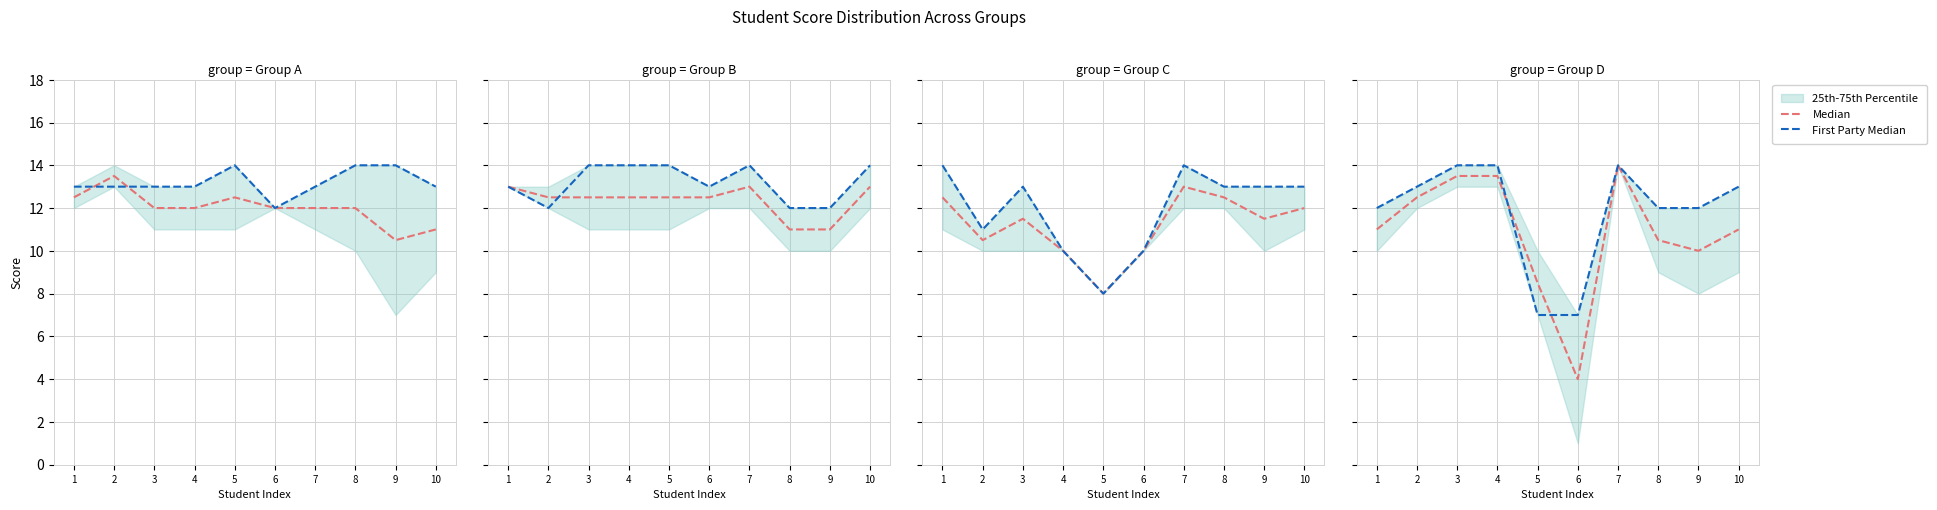

Which series has the widest spread of values?

Median